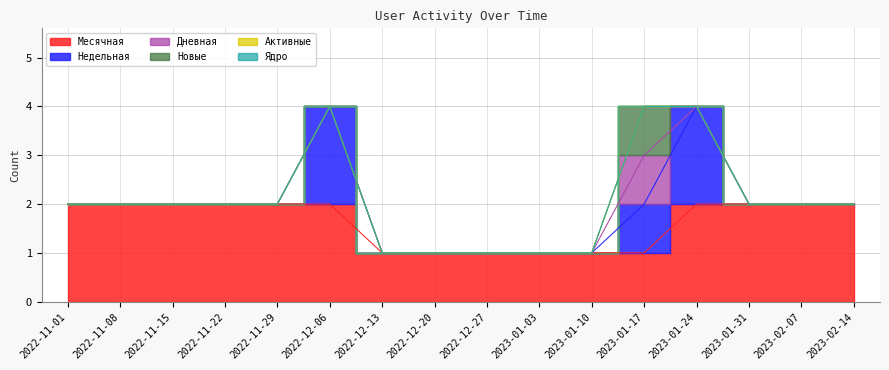

Which series has the widest spread of values?

Недельная